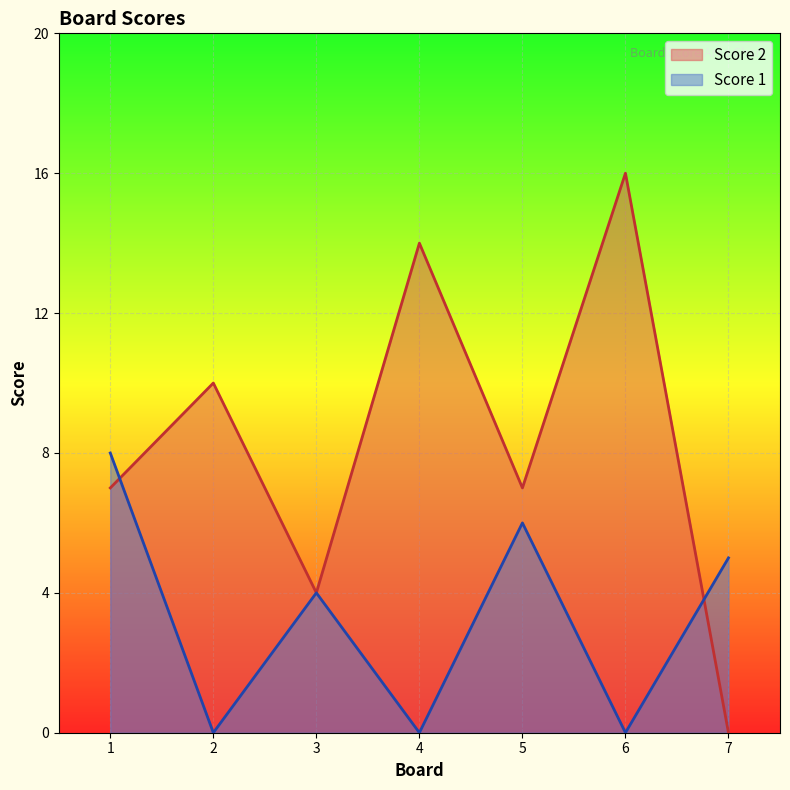

Count the number of data series in this chart.

2